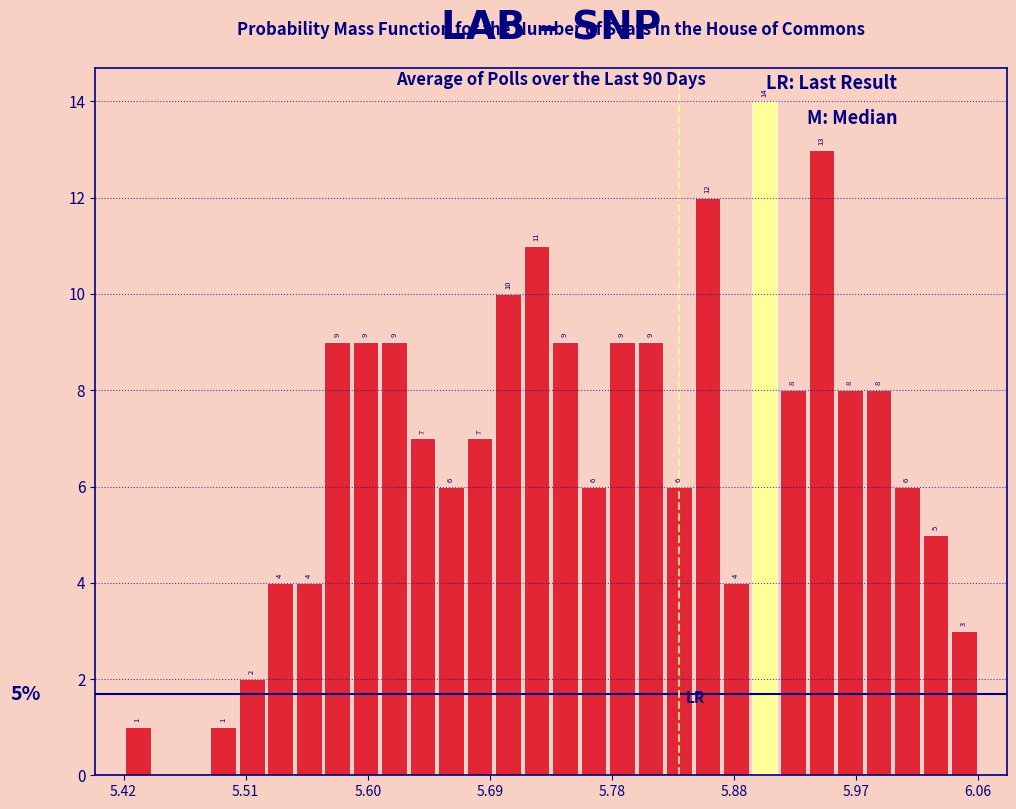

Read against the x-axis, roughly where is the centre of the tallest bar?

5.90